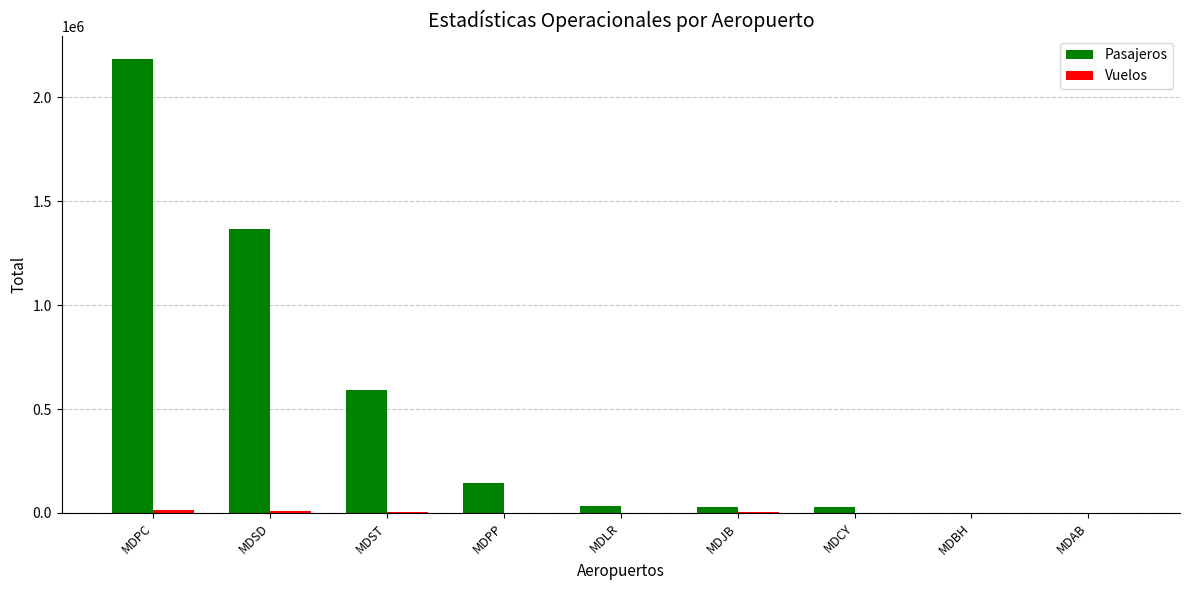

Which series changed the most between MDPC and MDLR?

Pasajeros